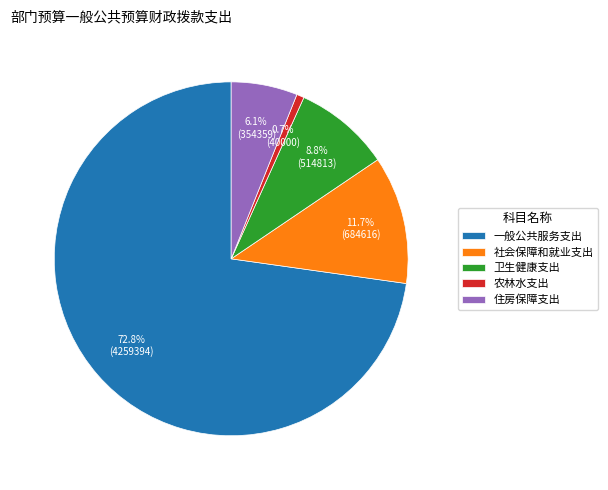

Which has a higher value, 住房保障支出 or 社会保障和就业支出?

社会保障和就业支出